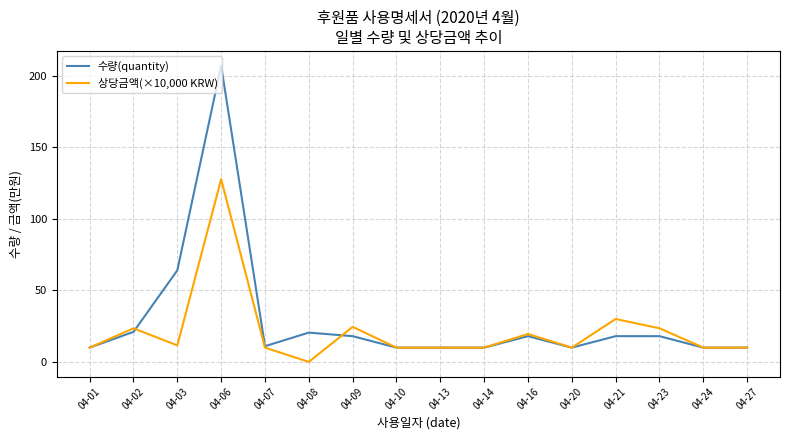

What is the highest value of the 수량(quantity) series?

207.0